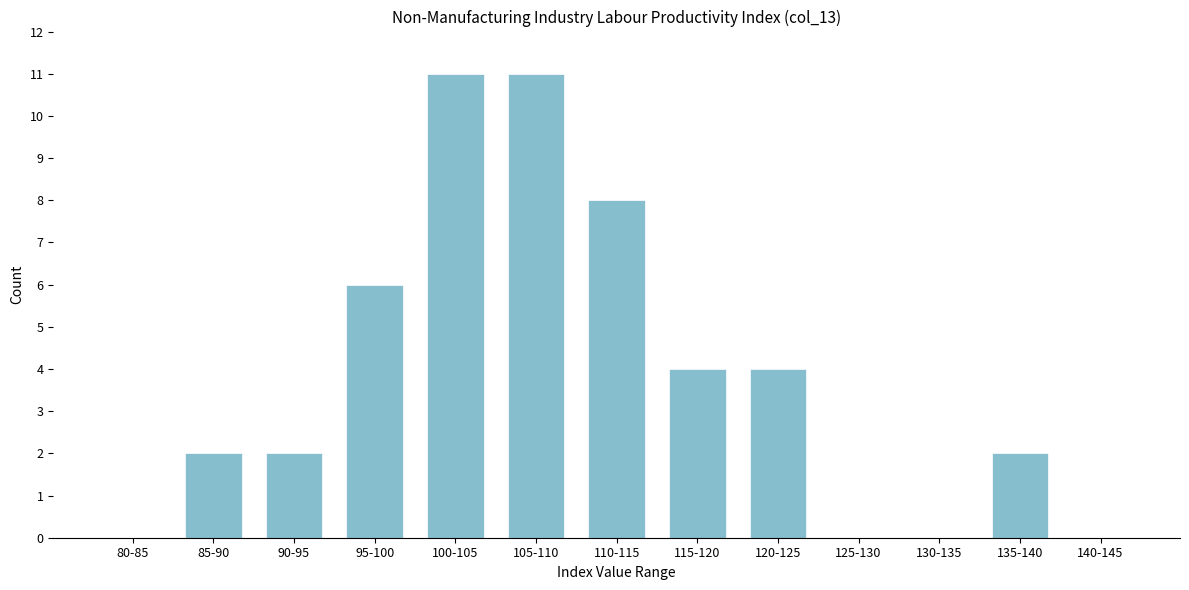

Reading right to left, extract all data points from this chart.

140-145=0	135-140=2	130-135=0	125-130=0	120-125=4	115-120=4	110-115=8	105-110=11	100-105=11	95-100=6	90-95=2	85-90=2	80-85=0